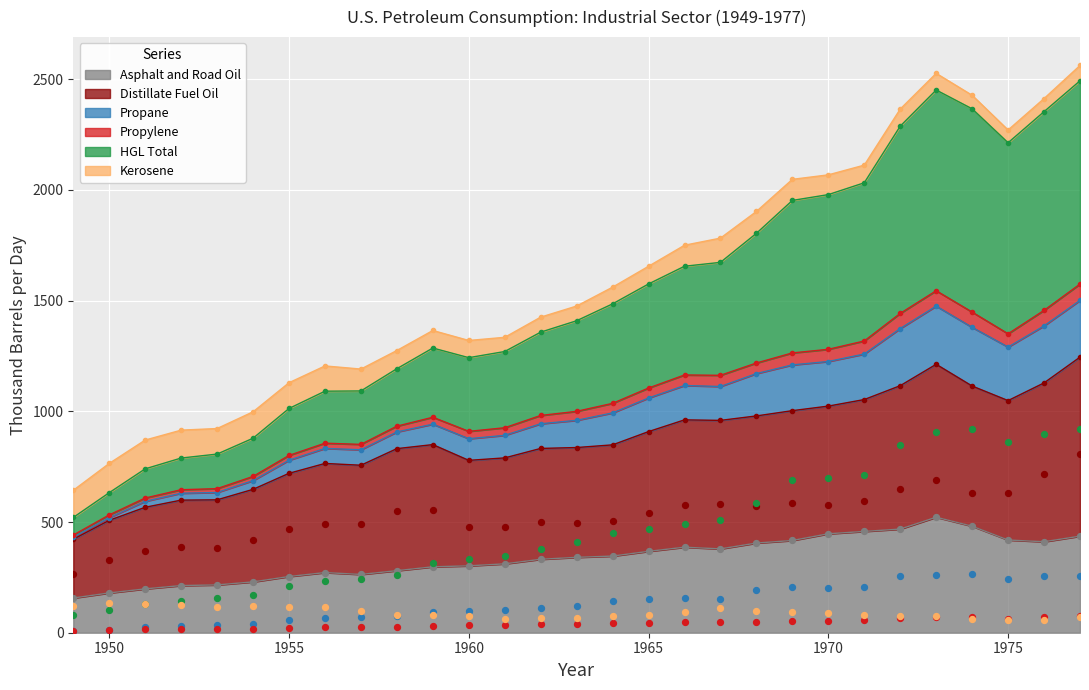

At which category is the sum across all series the highest?

1977